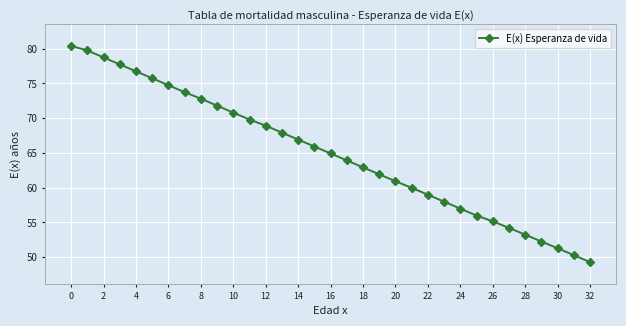

What is the minimum value shown in the chart?

49.3